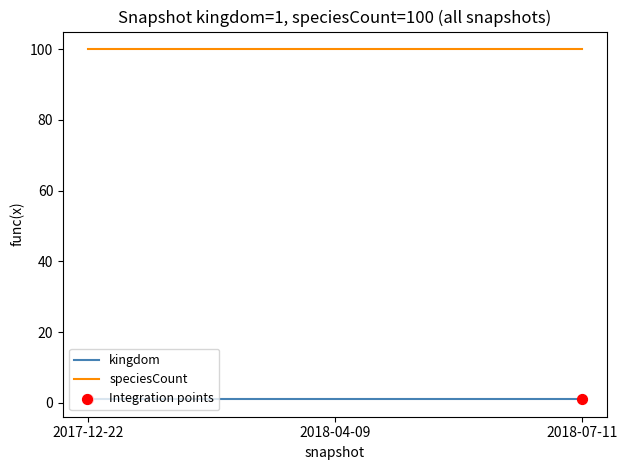

At how many categories does at least one series exceed 59?

3